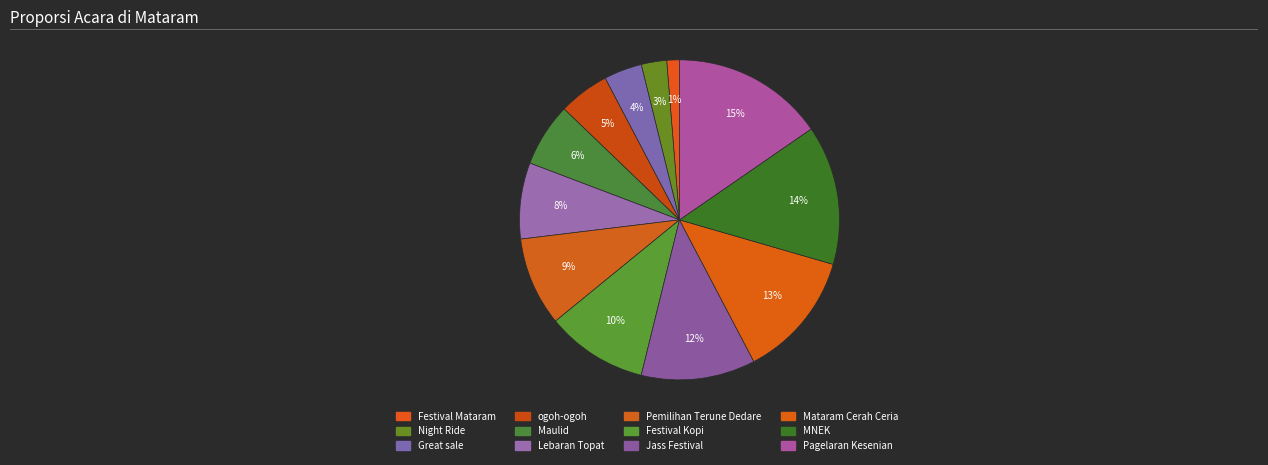

How many segments does this pie chart have?

12